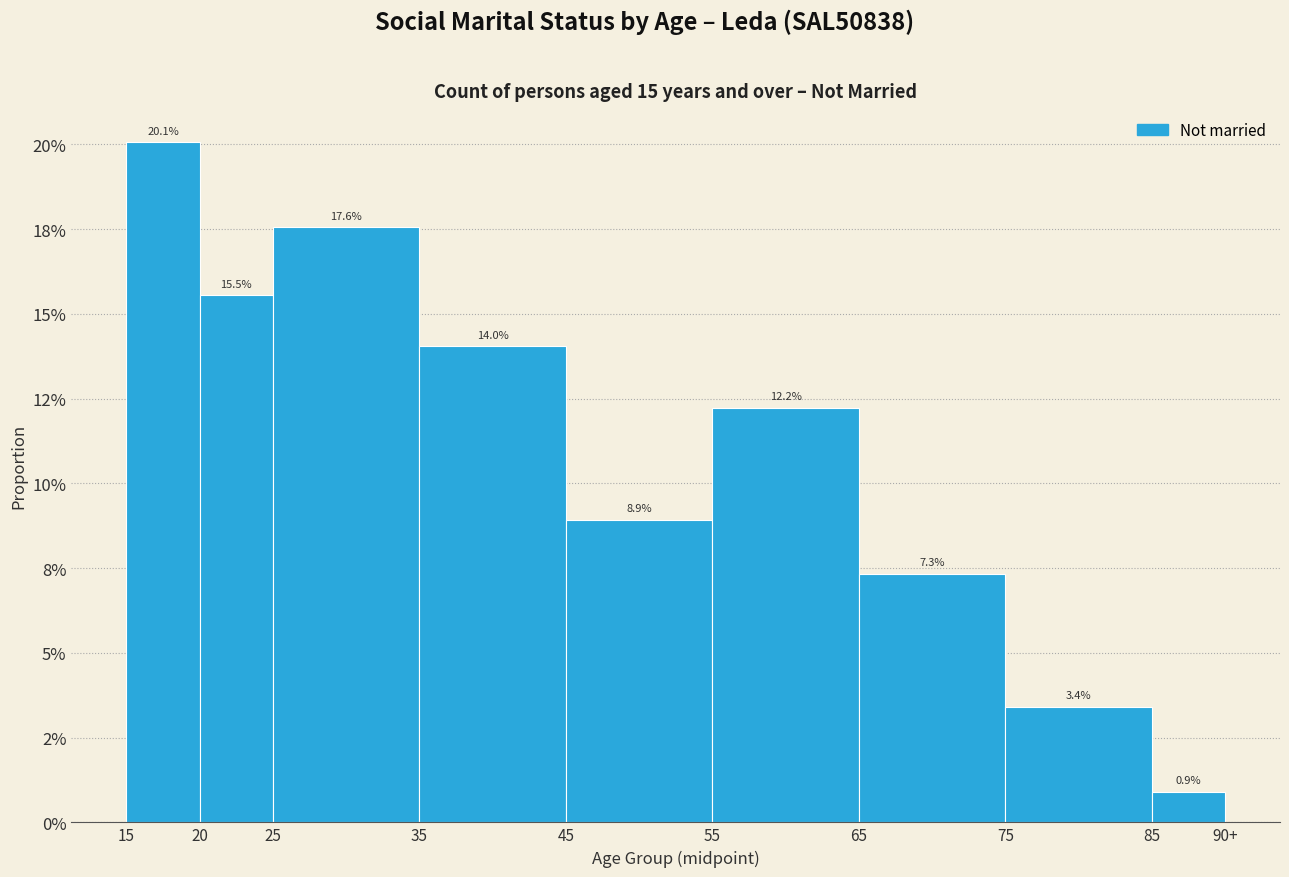

Does the chart contain any negative values?

No